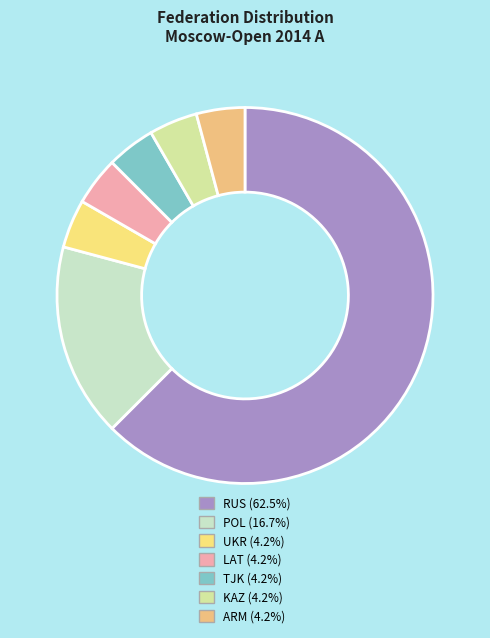

What portion of the pie excludes TJK?

95.8%